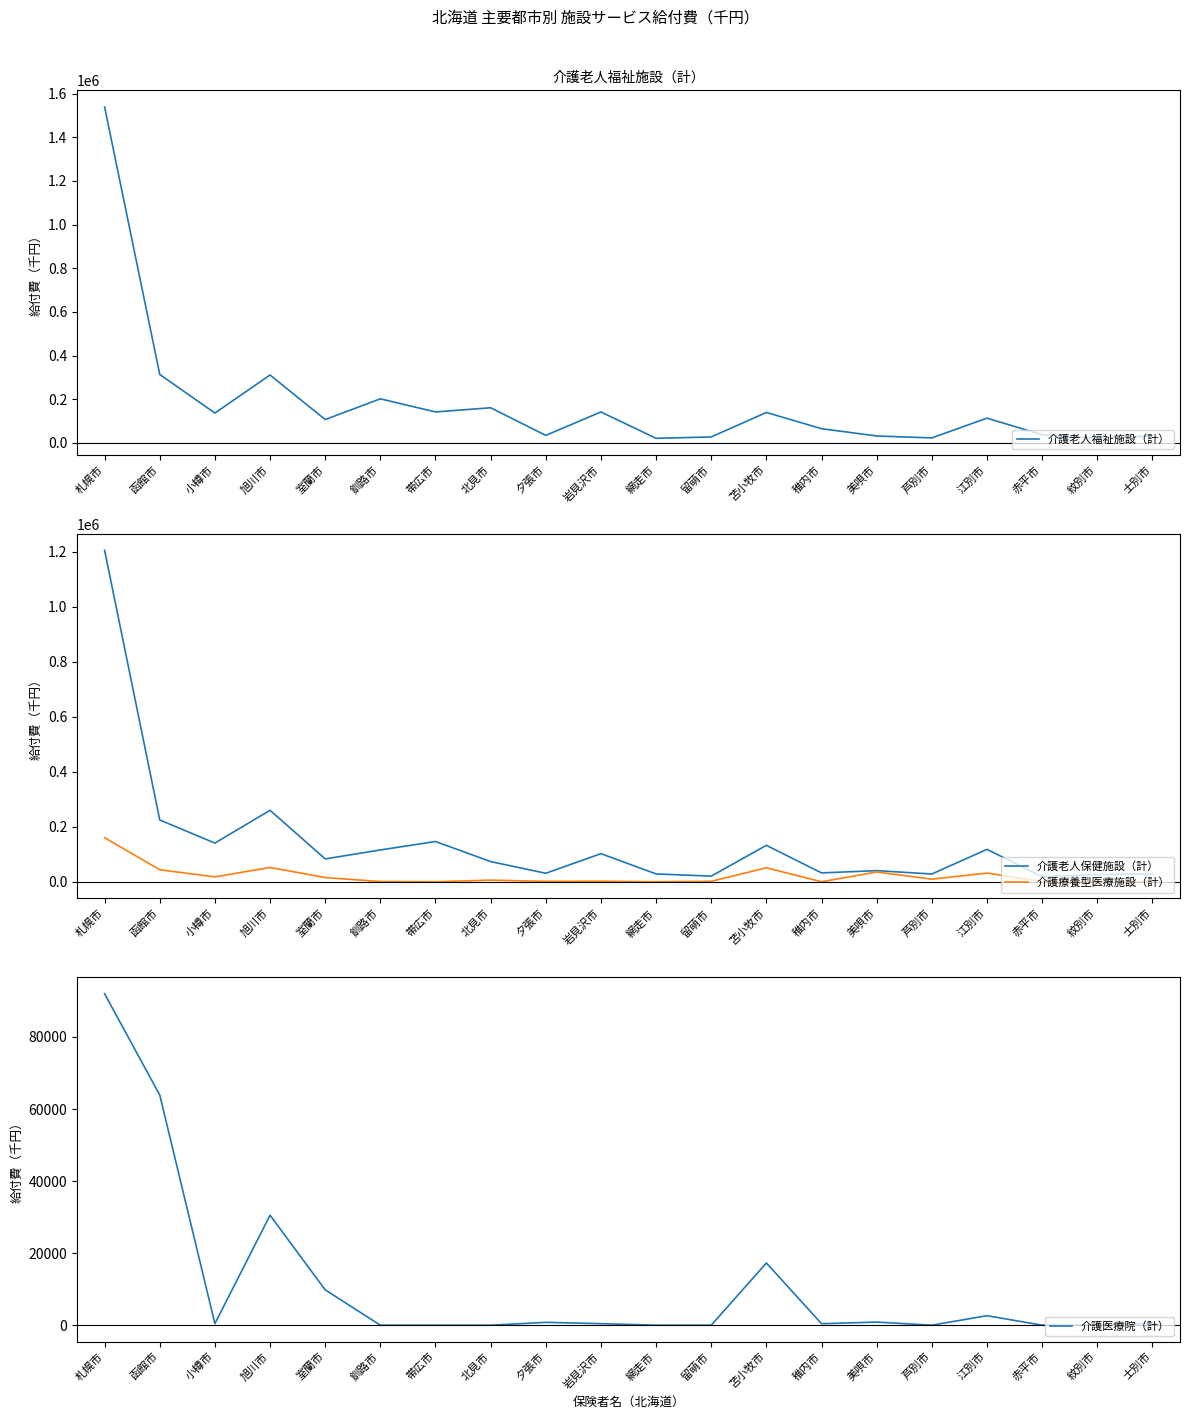

At which label is 介護療養型医療施設（計） closest to 80104?

旭川市